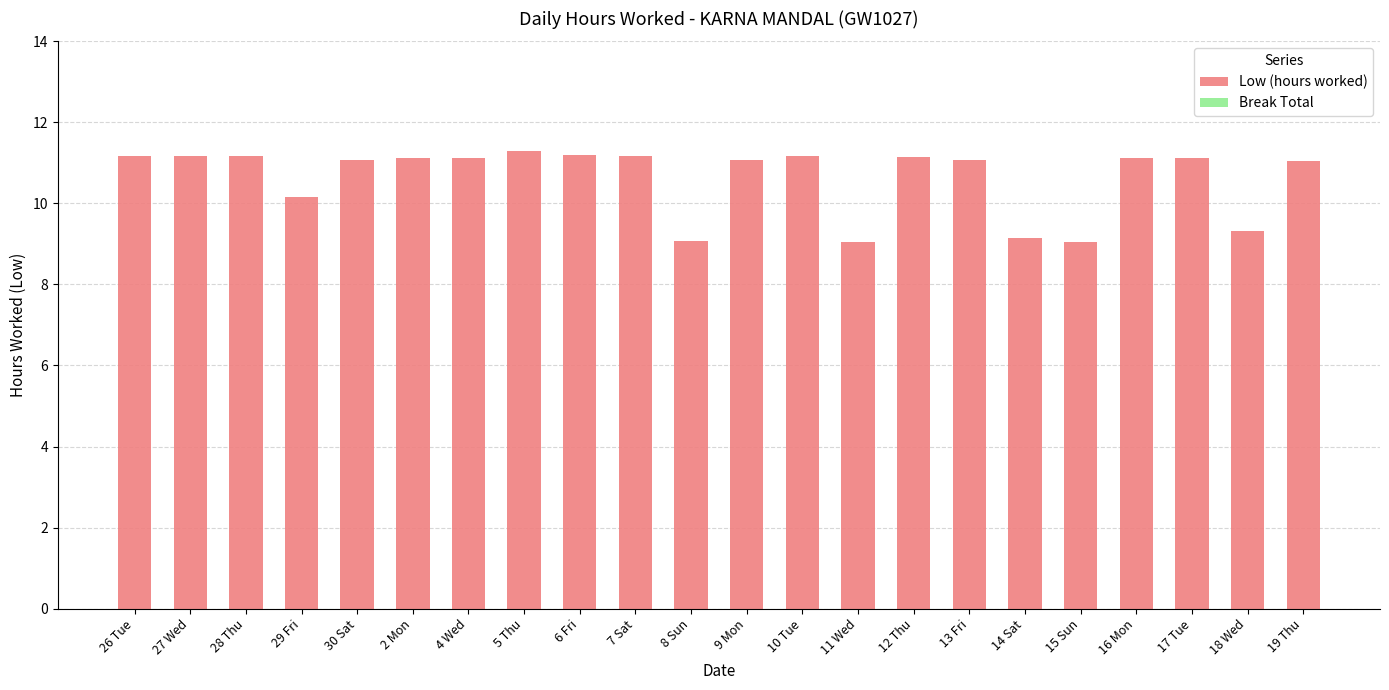

What position from the right is 10 Tue?

10